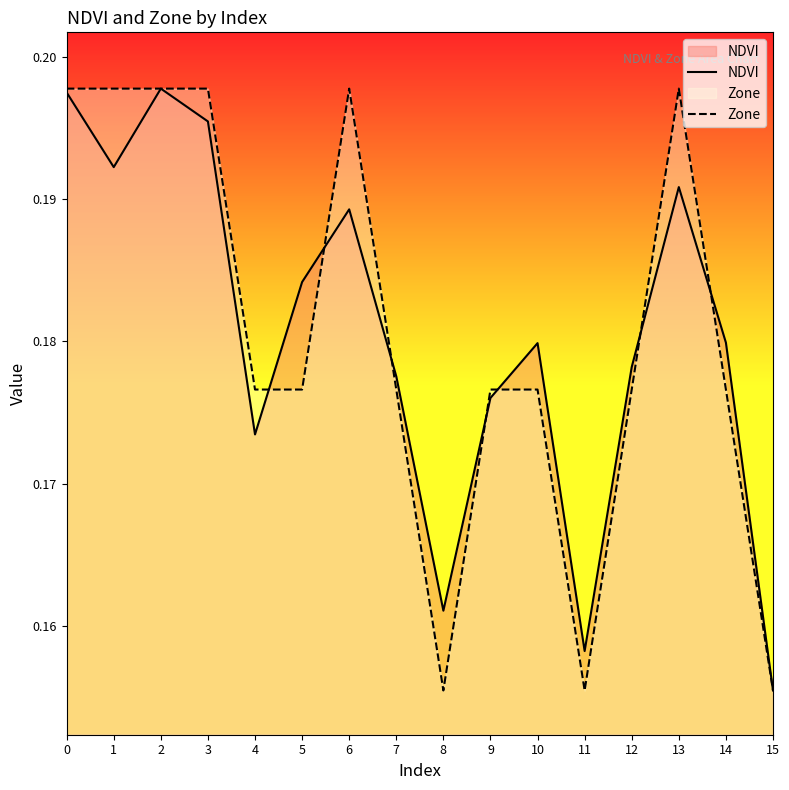

How many interior local valleys does the NDVI series have?

4